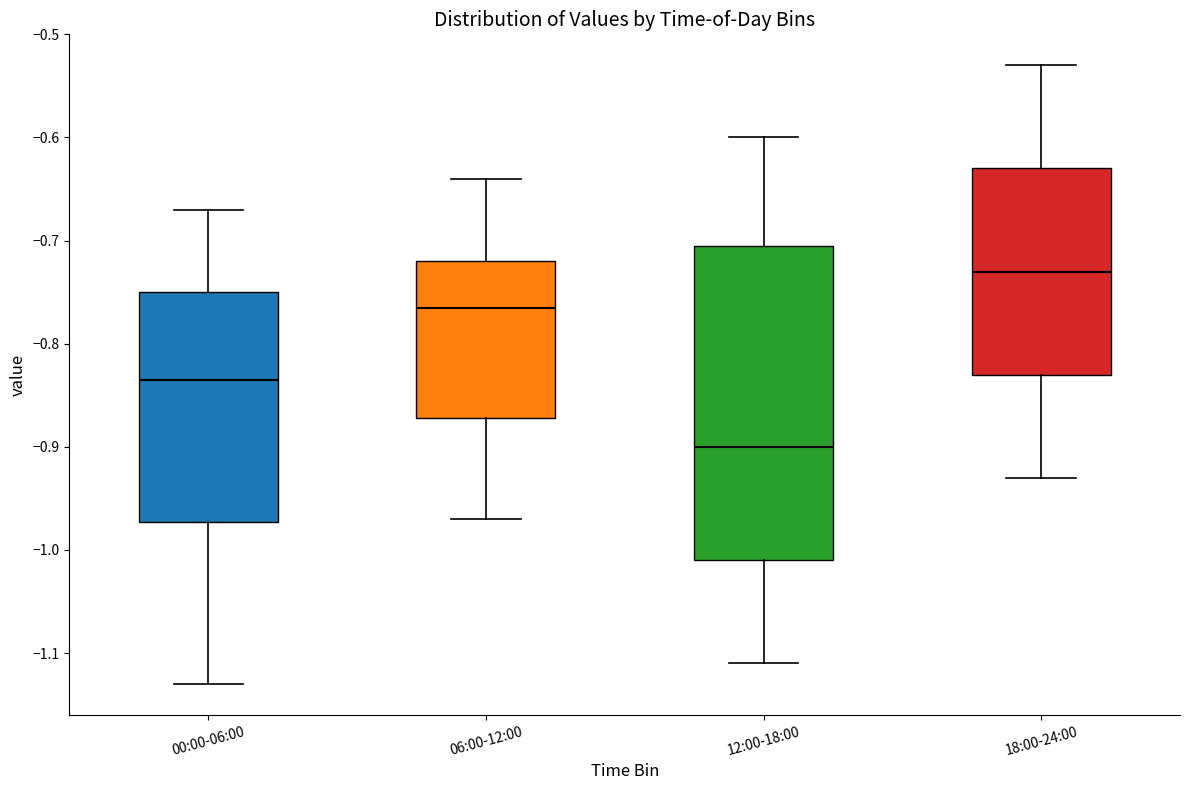

Reading left to right, transcribe this box plot: for each box, give where its median line is, the range the box spans, and where its two whiskers end, as read against the y-axis. The values are not printed on the chart, so give them approximately, as read against the axis.

00:00-06:00: median -0.83, box -0.97 to -0.75, whiskers -1.13 to -0.67
06:00-12:00: median -0.76, box -0.87 to -0.72, whiskers -0.97 to -0.64
12:00-18:00: median -0.90, box -1.01 to -0.70, whiskers -1.11 to -0.60
18:00-24:00: median -0.73, box -0.83 to -0.63, whiskers -0.93 to -0.53